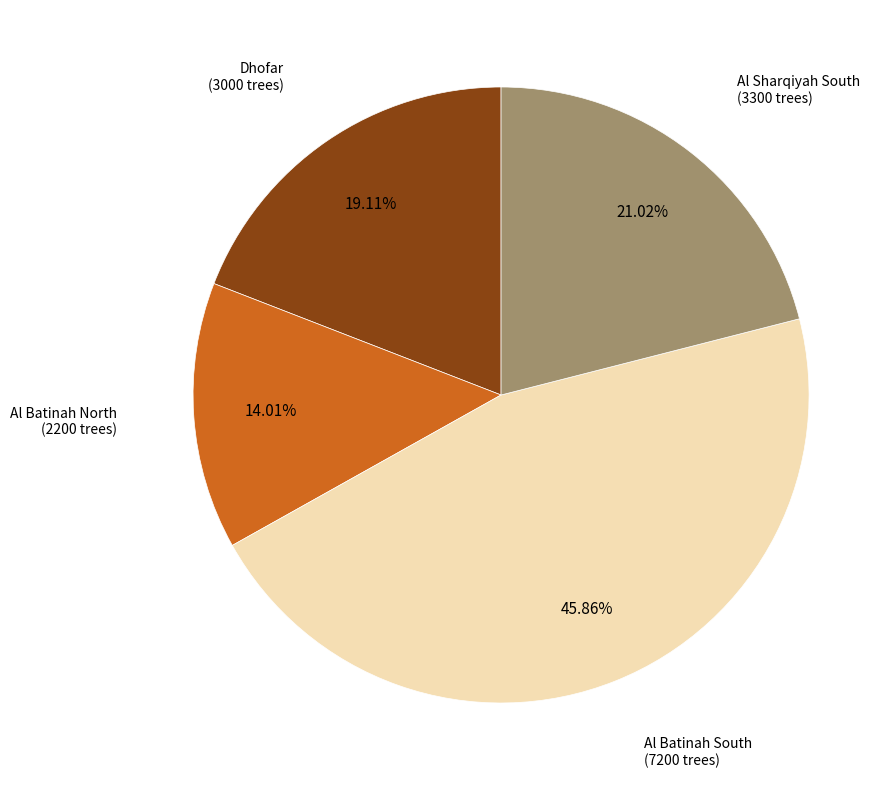

Does any single category account for the majority?

No